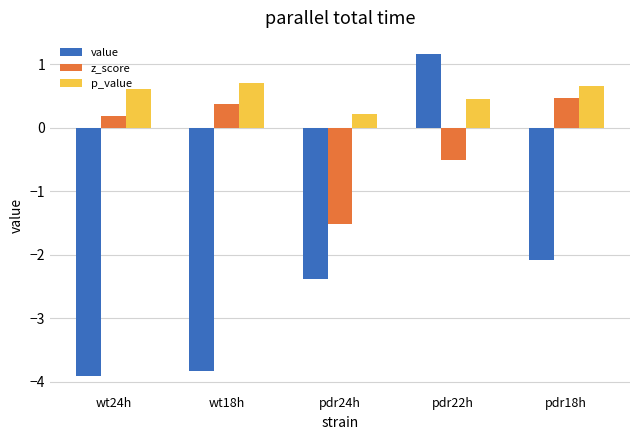

How many bars are there in total?

15